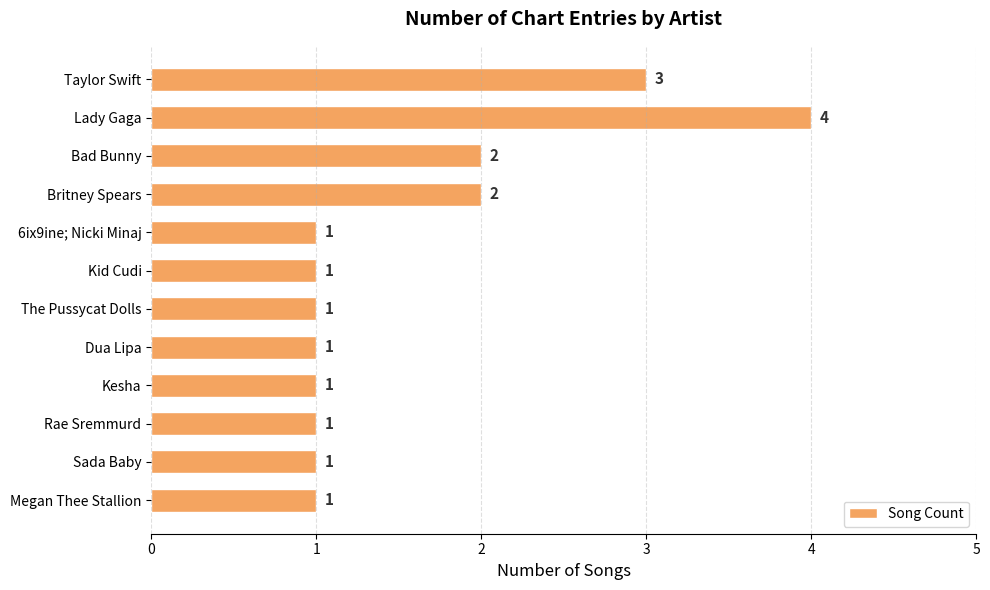

What is the ratio of the value at 6ix9ine; Nicki Minaj to the value at Rae Sremmurd?

1.0